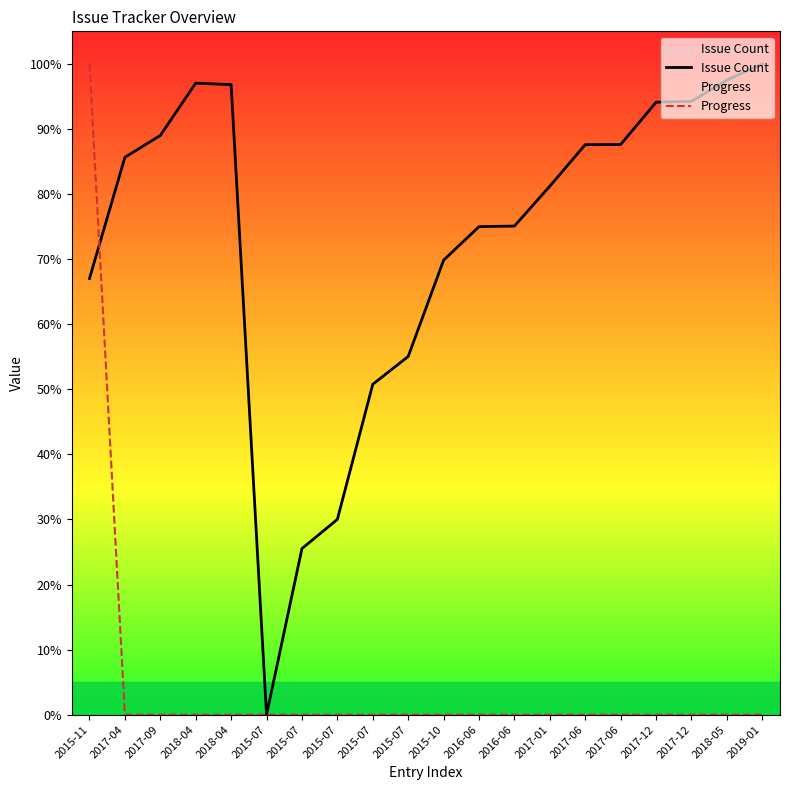

Which has a higher value, 2015-07 or 2017-06?

2017-06